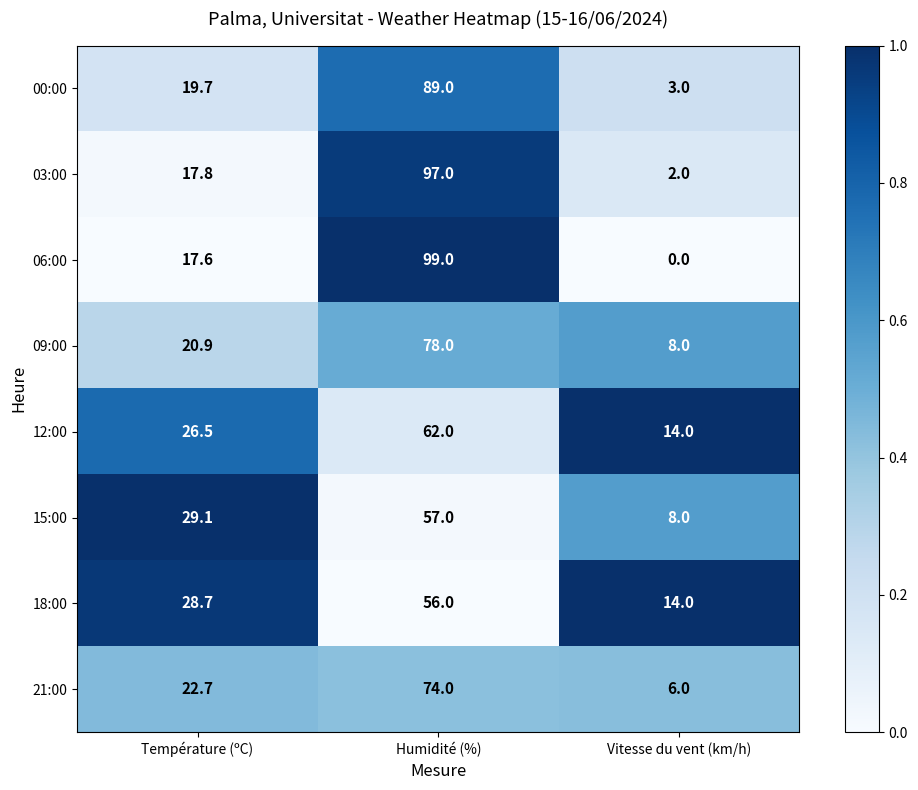

List the series in order of their peak value, highest first.

06:00, 03:00, 00:00, 09:00, 21:00, 12:00, 15:00, 18:00